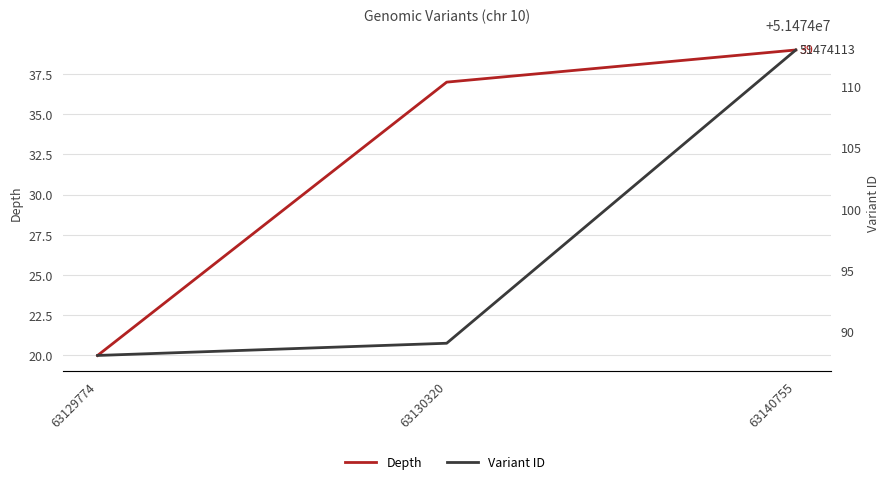

Read the Depth value at 63140755, to the nearest 10.

40